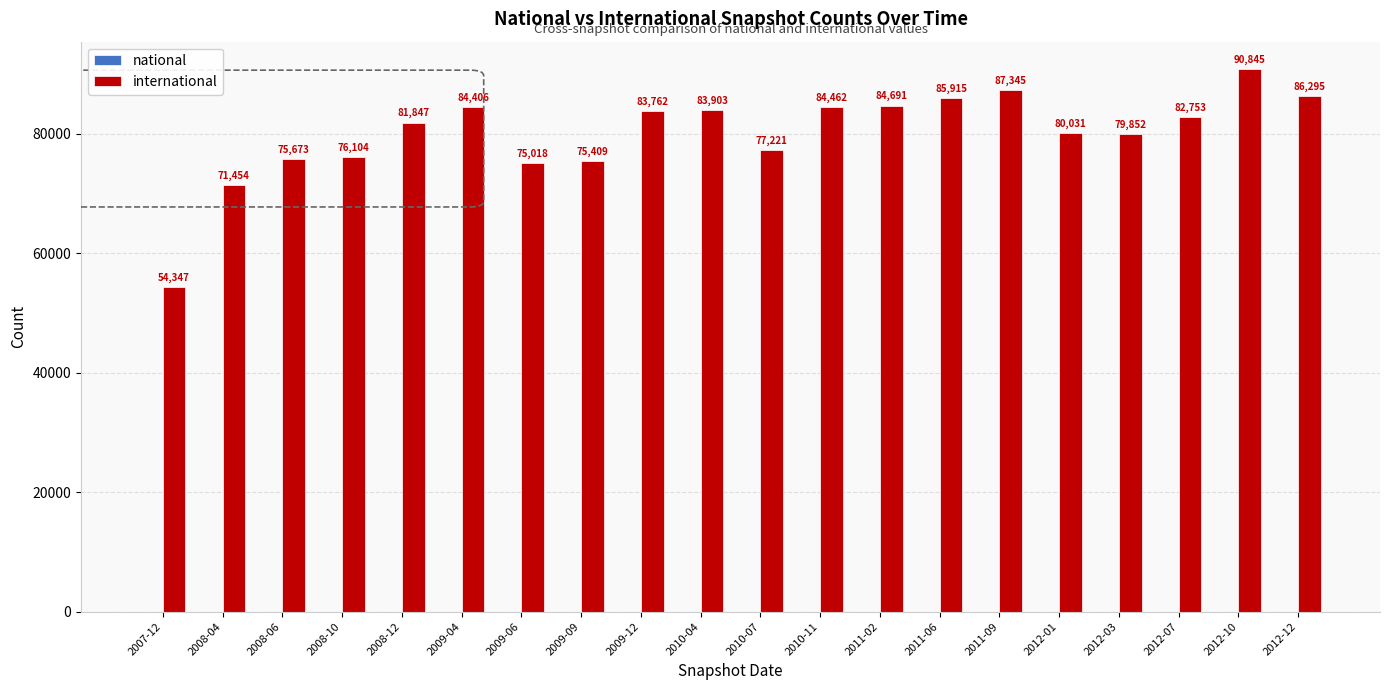

Which label corresponds to the smallest value in the chart?

2007-12